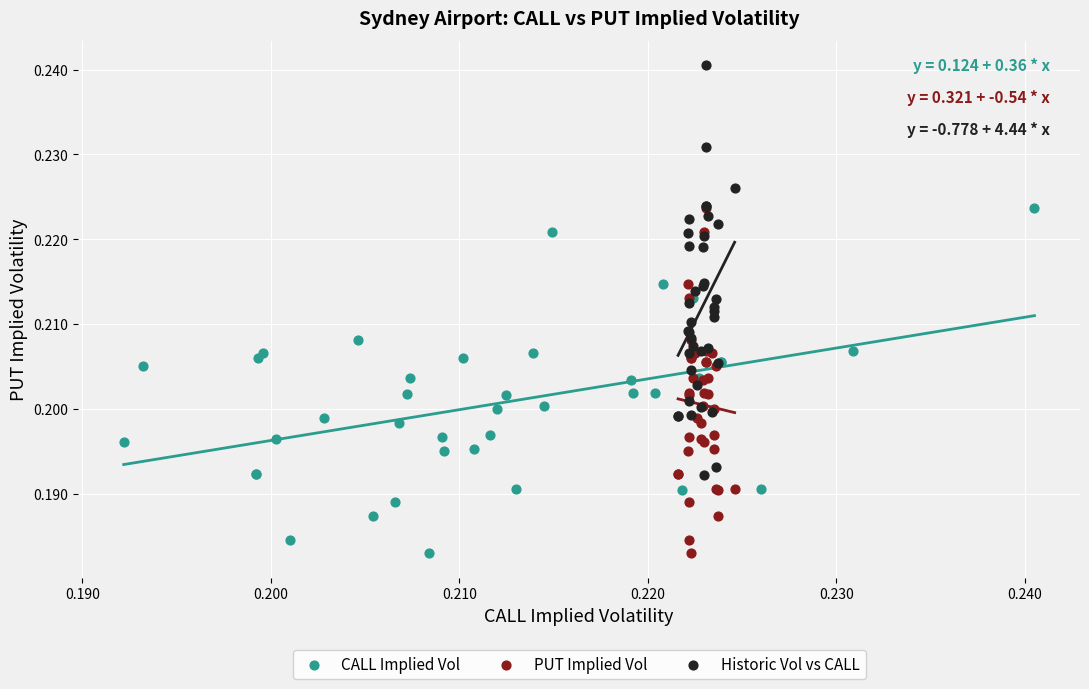

Which series contains the highest Y value?

Historic Vol vs CALL